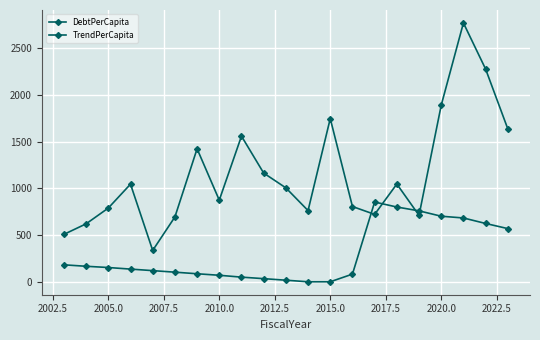

How many lines are shown in the chart?

2